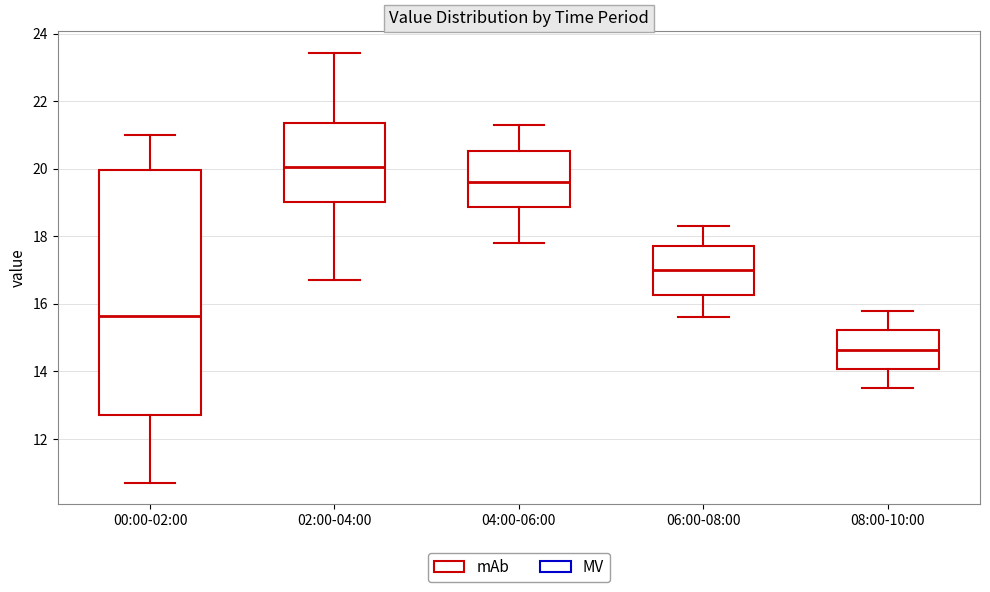

Comparing the boxes themselves (not the whiskers), which one is the tallest?

00:00-02:00